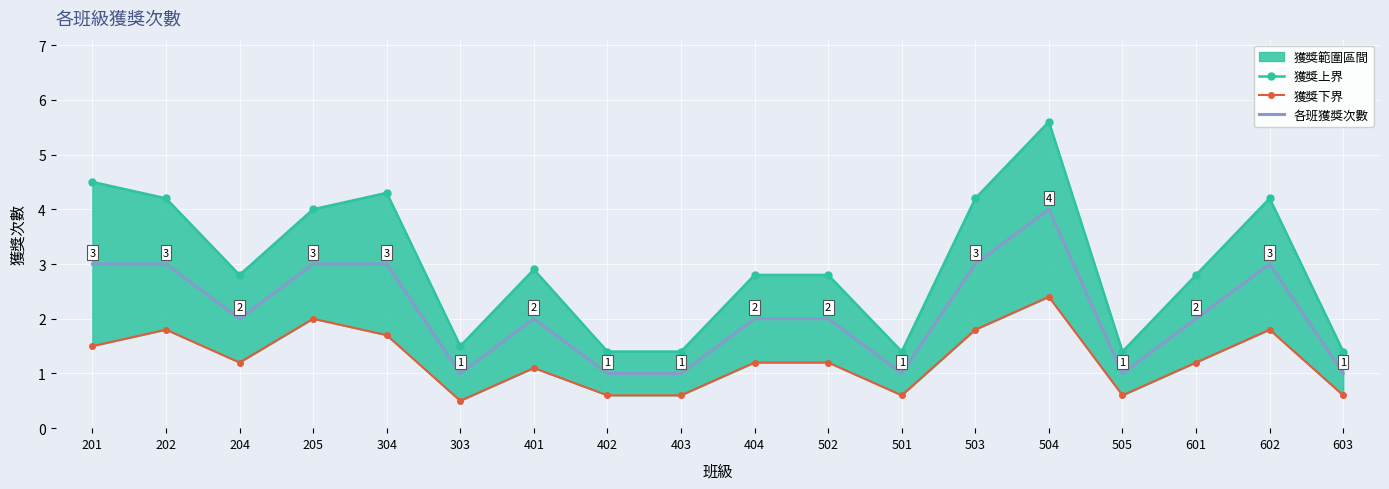

The 獲獎下界 series shows 0.5 at 303. True or false?

True